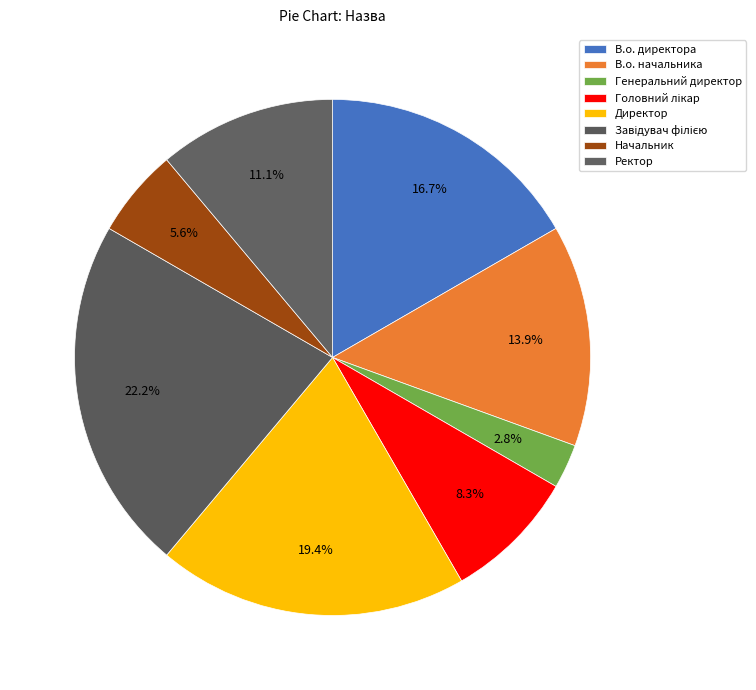

How many segments does this pie chart have?

8